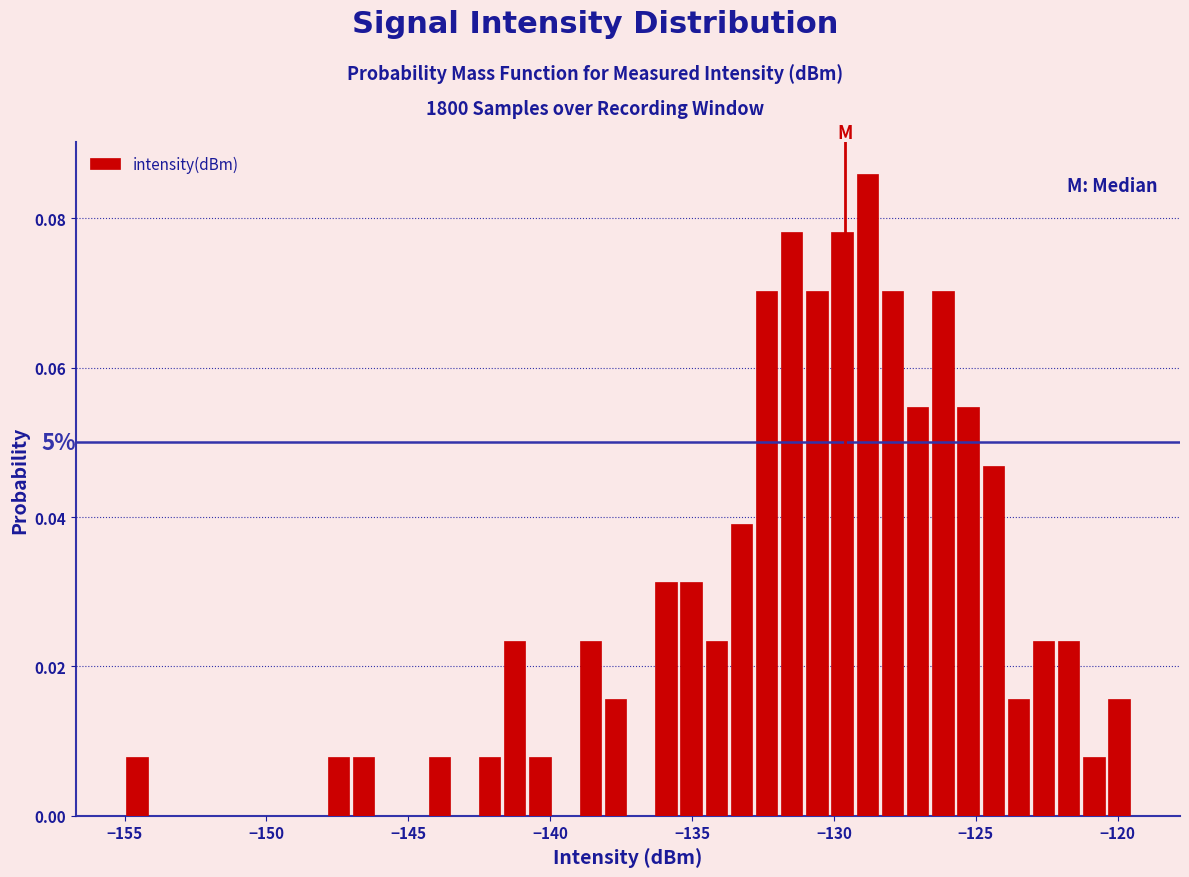

Around what value on the x-axis is the tallest bar? Give the approximate position of its centre, as read against the axis.

-129.0